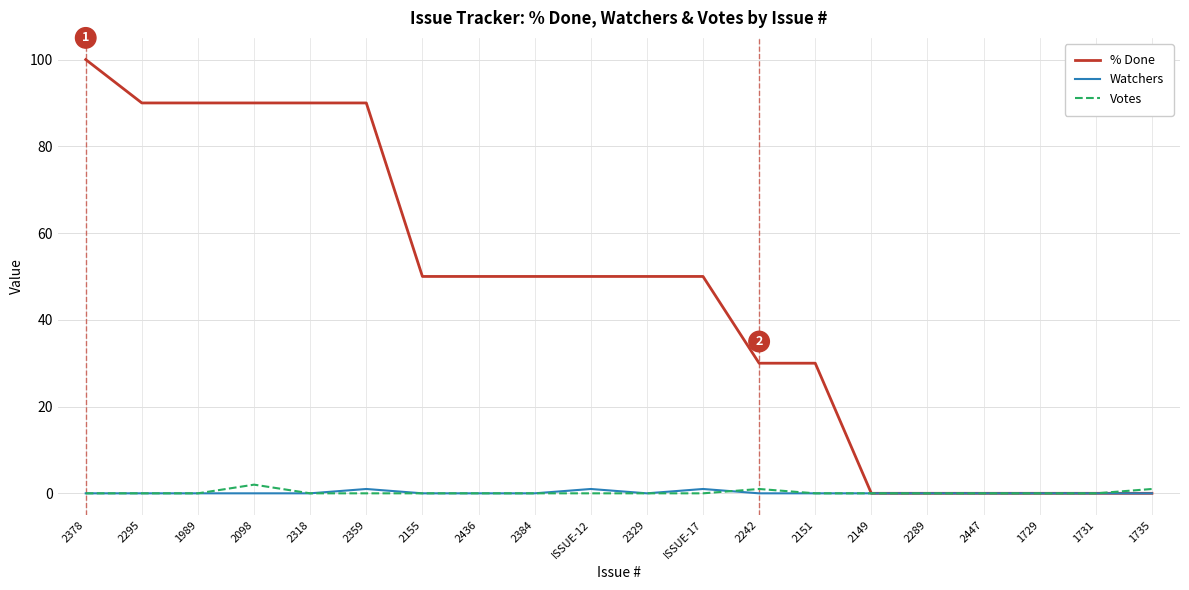

What position from the right is ISSUE-17?

9